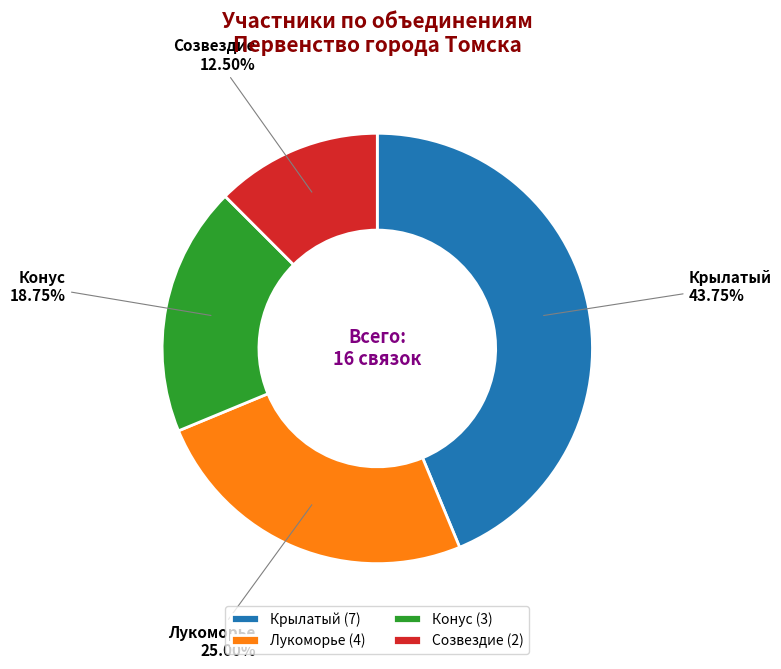

Rank the categories by value from lowest to highest.

Созвездие, Конус, Лукоморье, Крылатый